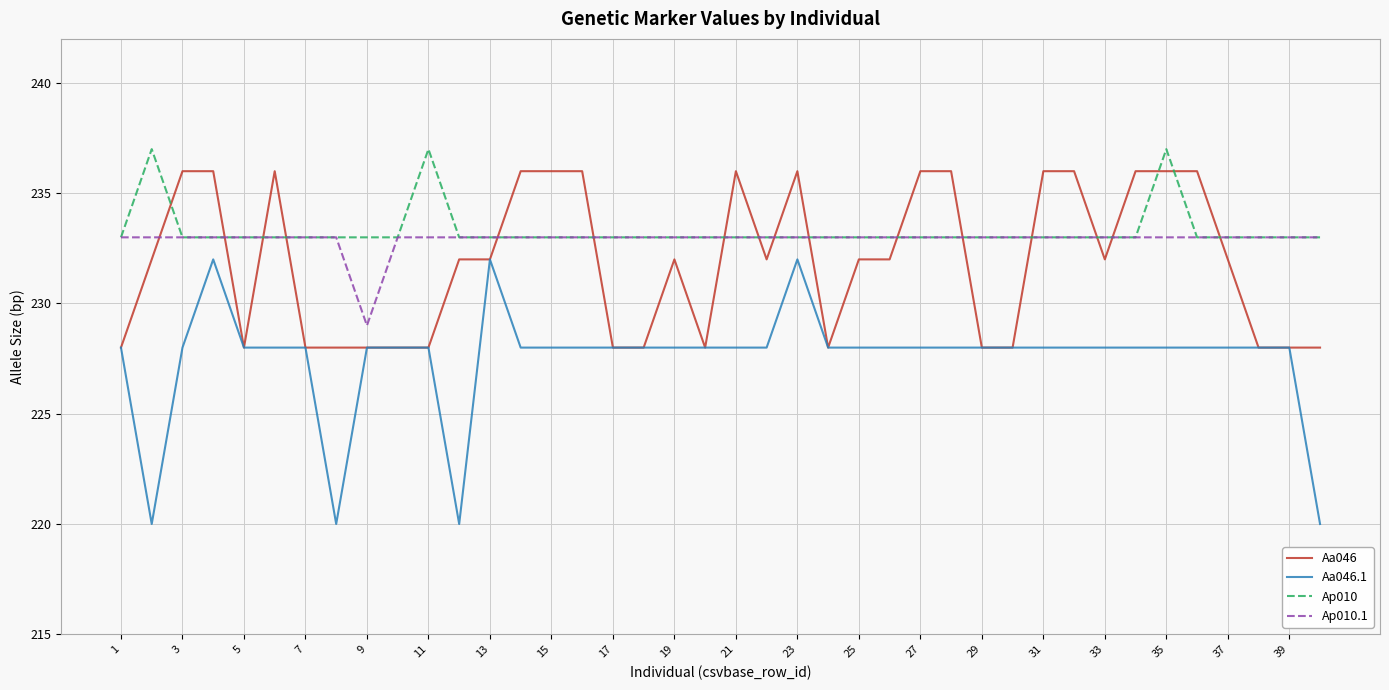

List the series in order of their peak value, lowest first.

Aa046.1, Ap010.1, Aa046, Ap010